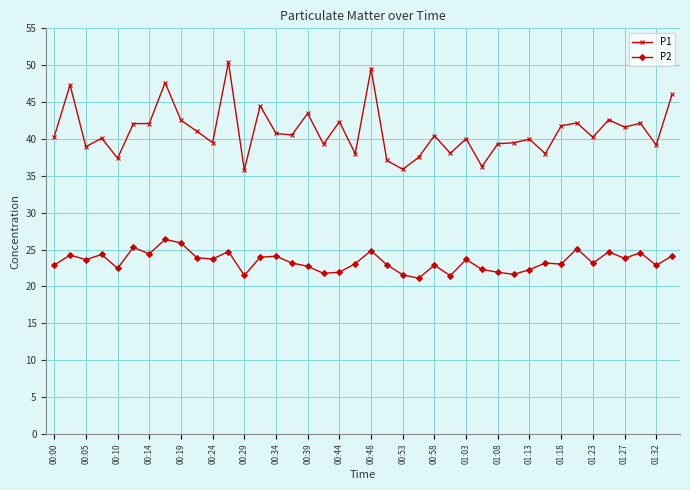

List the series in order of their peak value, highest first.

P1, P2